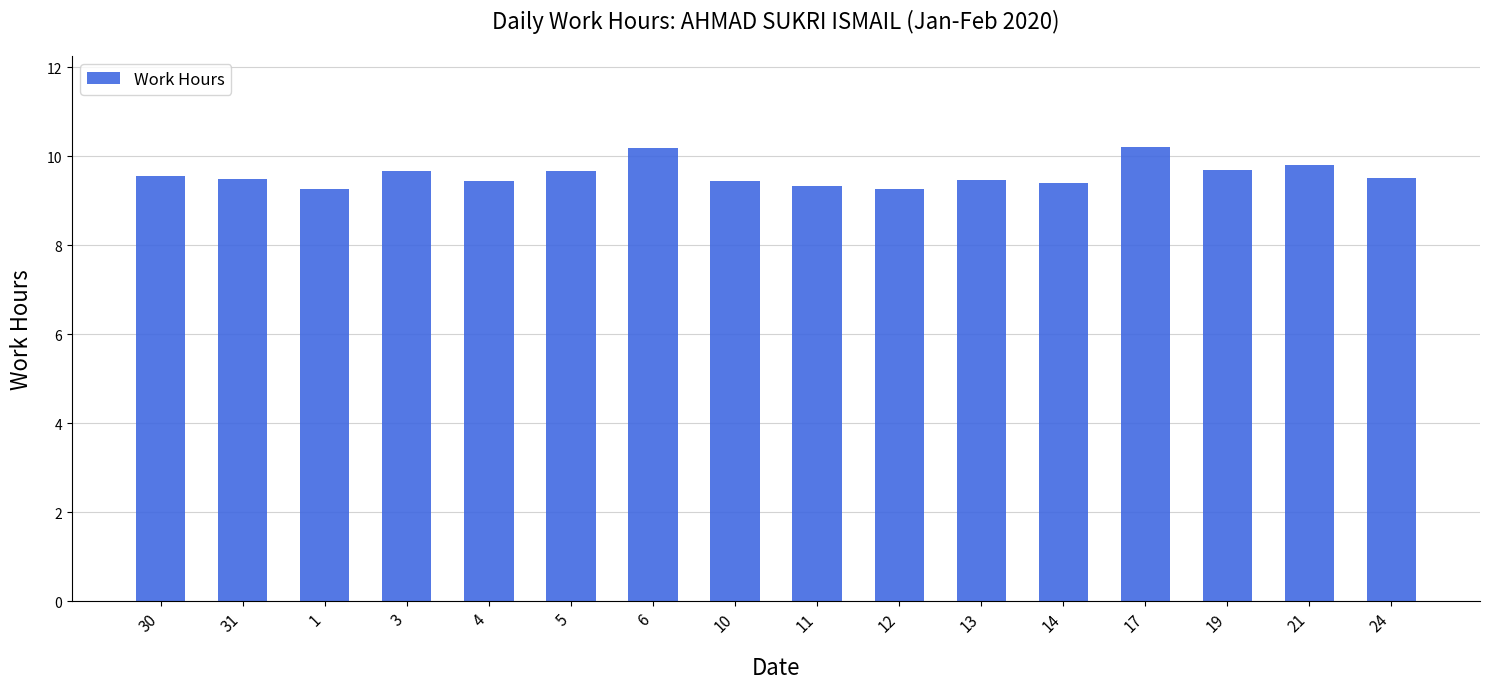

What is the greatest value displayed?

10.2